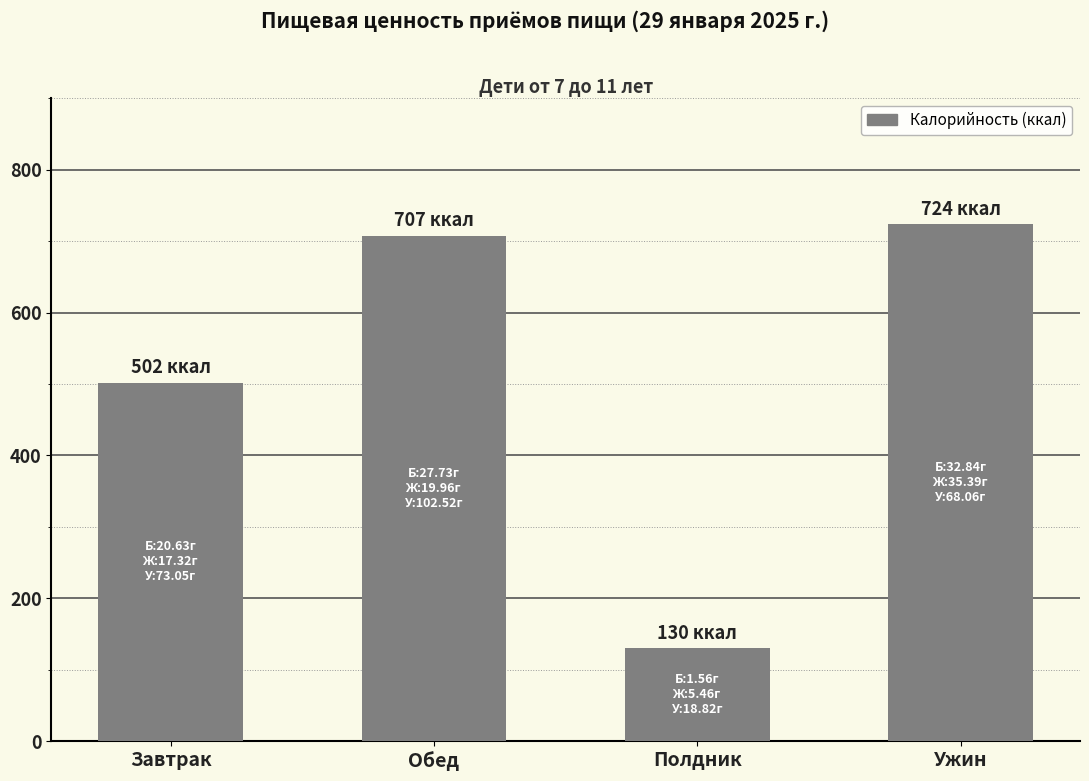

What is the difference between the values at Обед and Ужин?

16.5